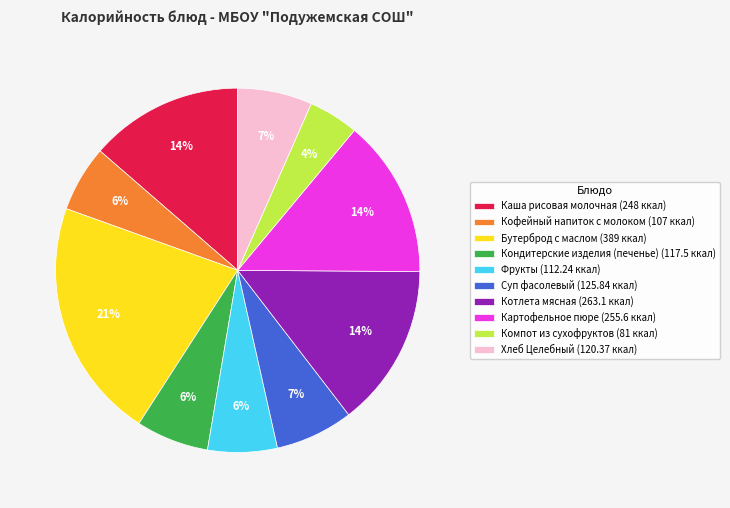

Is the sum of Кофейный напиток с молоком (107 ккал) and Компот из сухофруктов (81 ккал) greater than half?

No